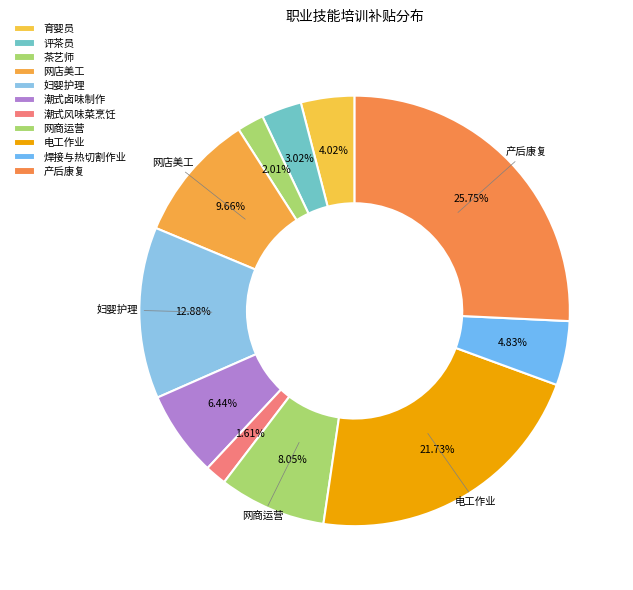

Which category has the biggest portion of the pie?

产后康复